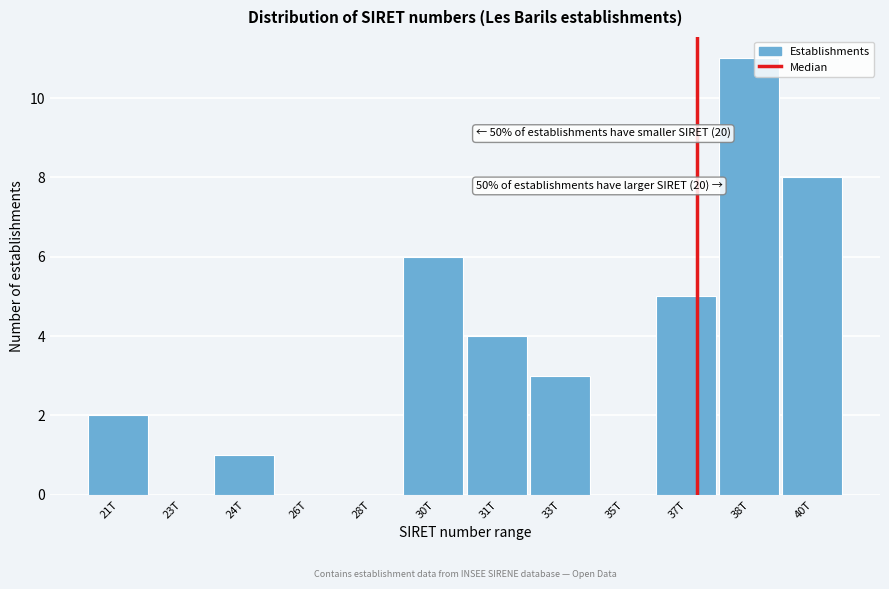

Reading left to right, extract all data points from this chart.

21T=2	23T=0	24T=1	26T=0	28T=0	30T=6	31T=4	33T=3	35T=0	37T=5	38T=11	40T=8